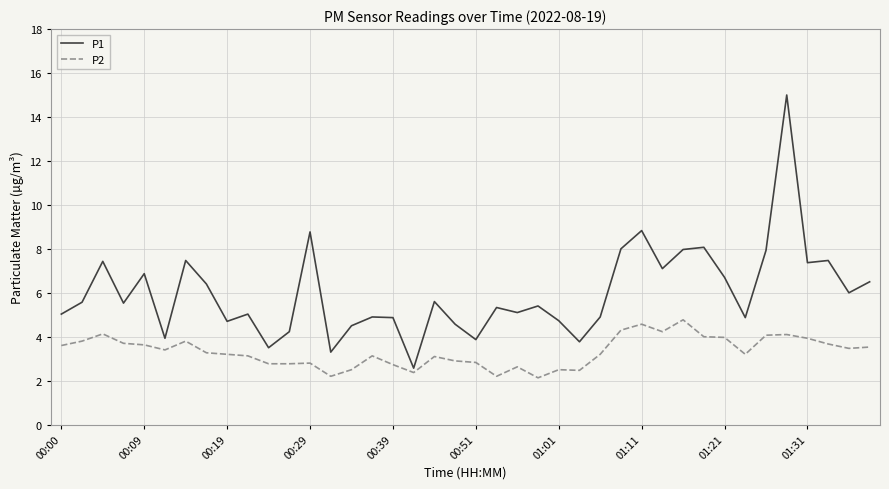

What is the difference between the maximum and minimum values in the P1 series?

12.4